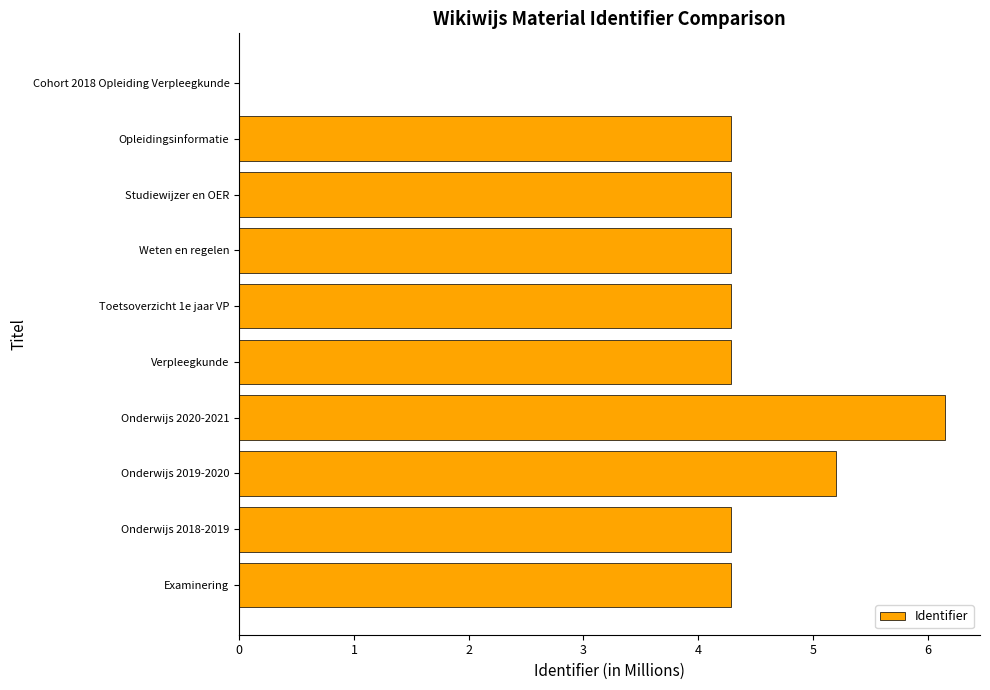

What is the sum of all values?

41.3